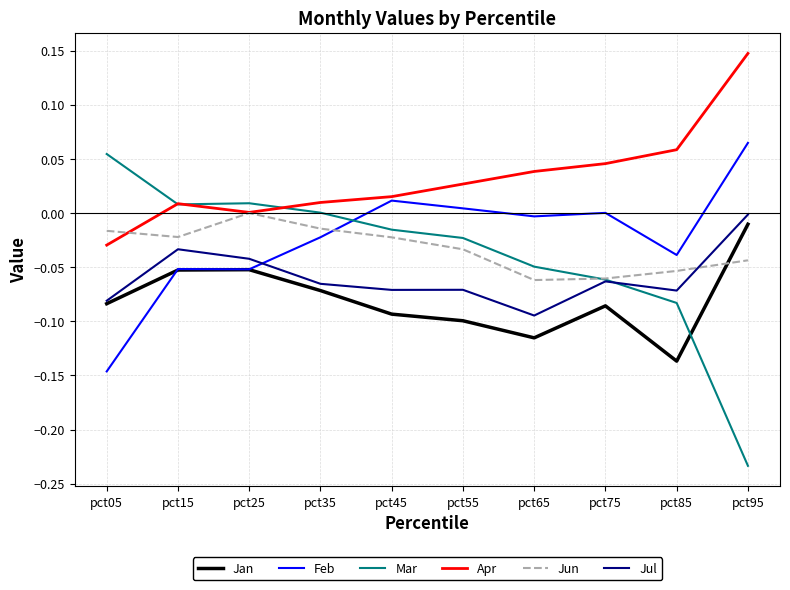

Which series changed the most between pct75 and pct95?

Mar